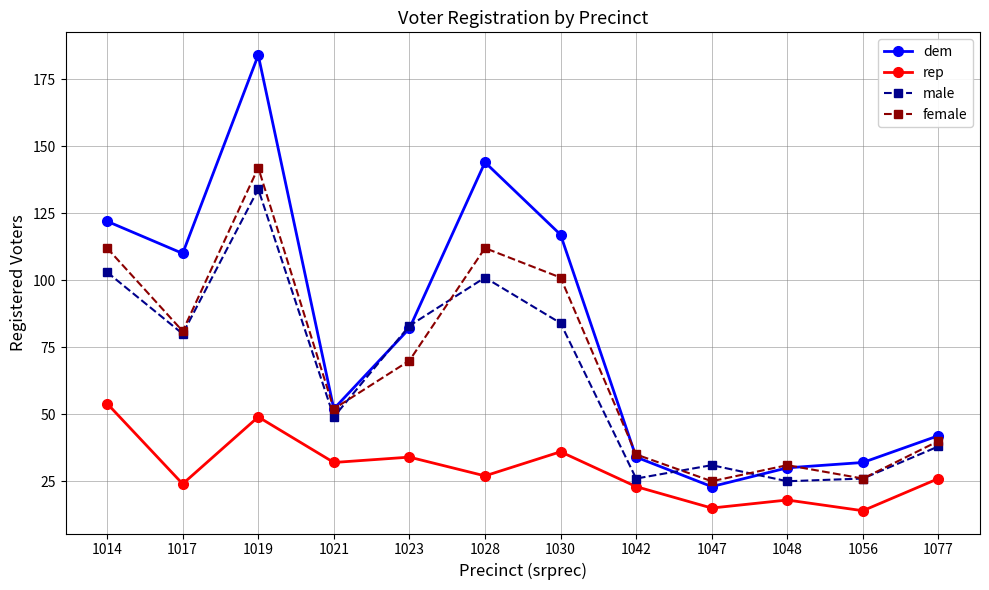

Which series has the largest total across all categories?

dem